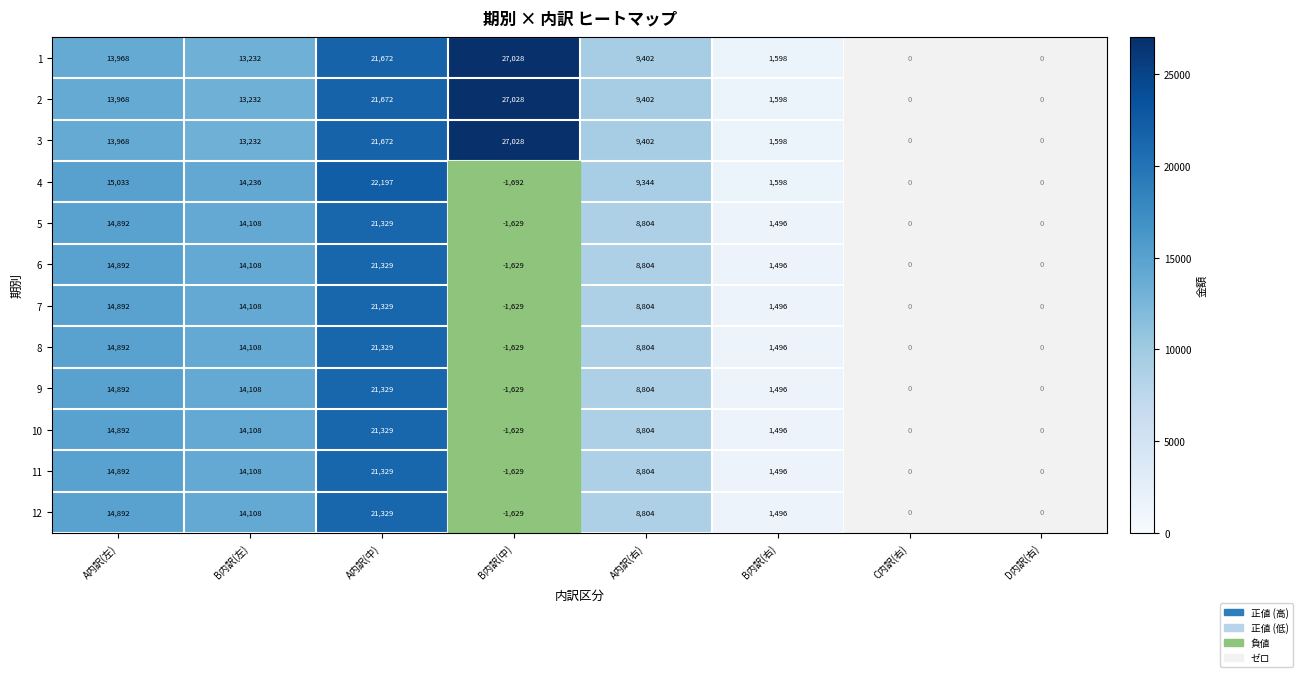

Which category has the lowest value in the 10 series?

B内訳(中)